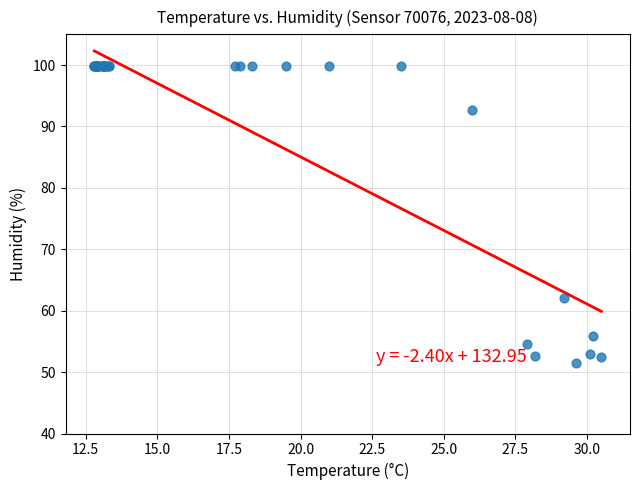

What Y value in the scatter plot is closest to 75?

62.0